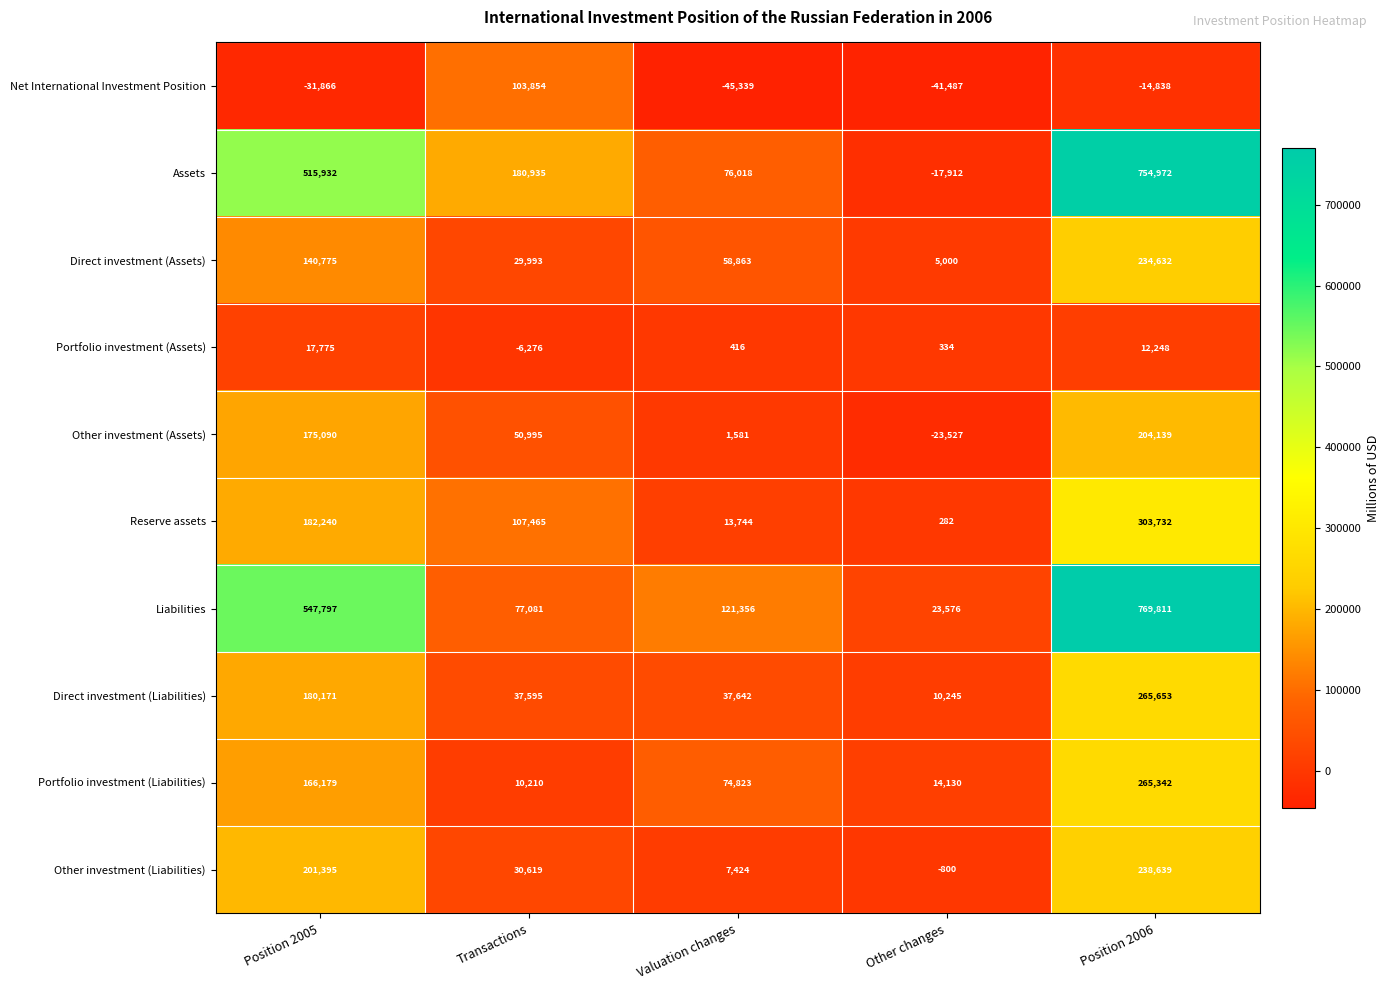

What is the average value of the Portfolio investment (Assets) series?

4899